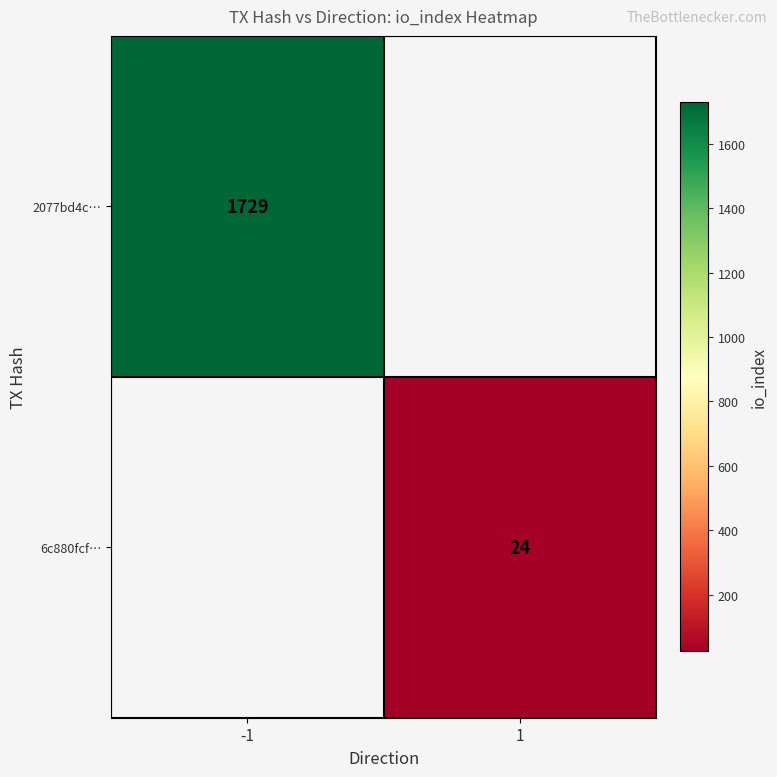

Is it true that 6c880fcf… equals 7 at 1?

False